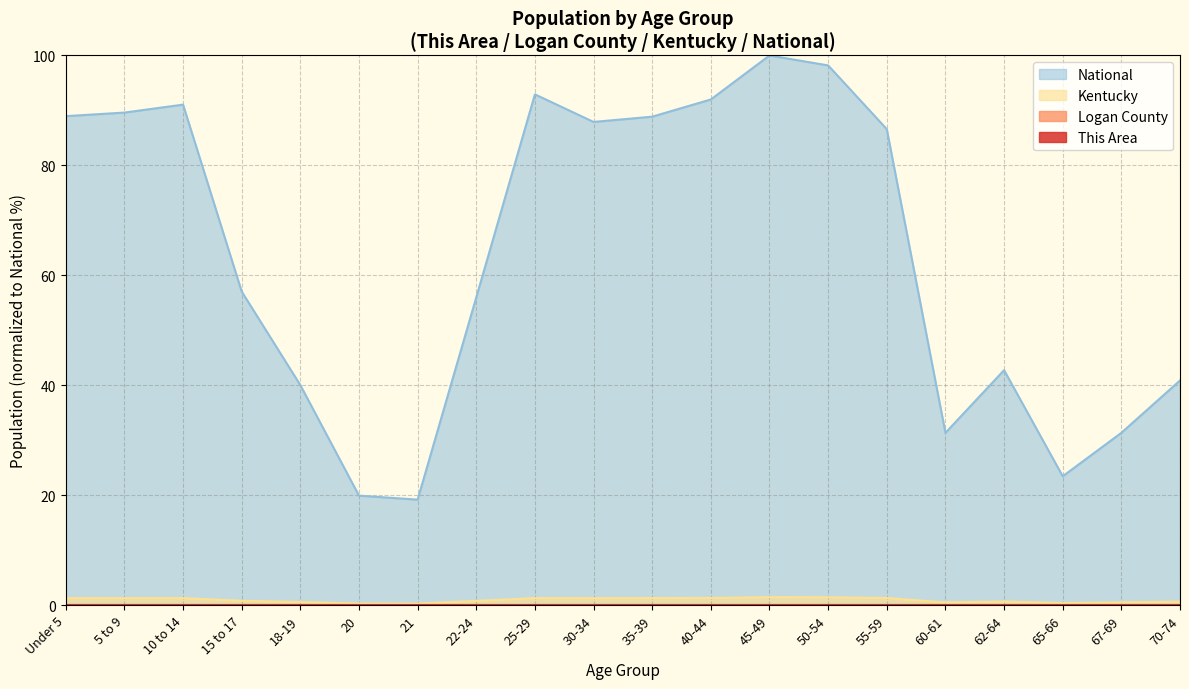

At which label does Kentucky reach its peak?

45-49